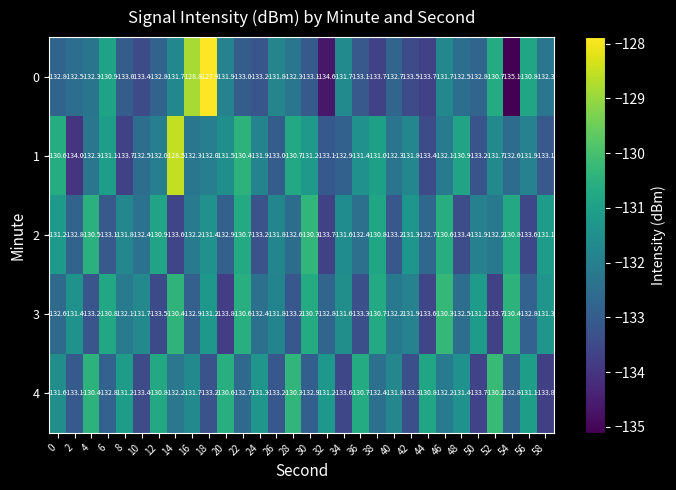

Where does the 2 series first go above -131?

4